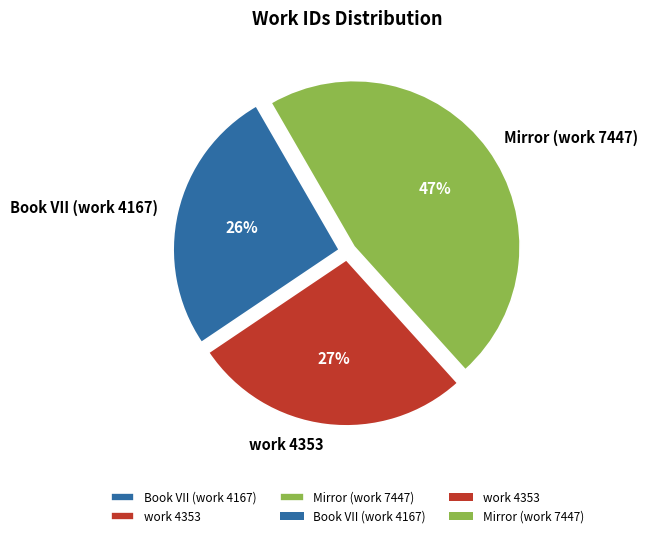

Is there any slice that represents more than half of the pie?

No